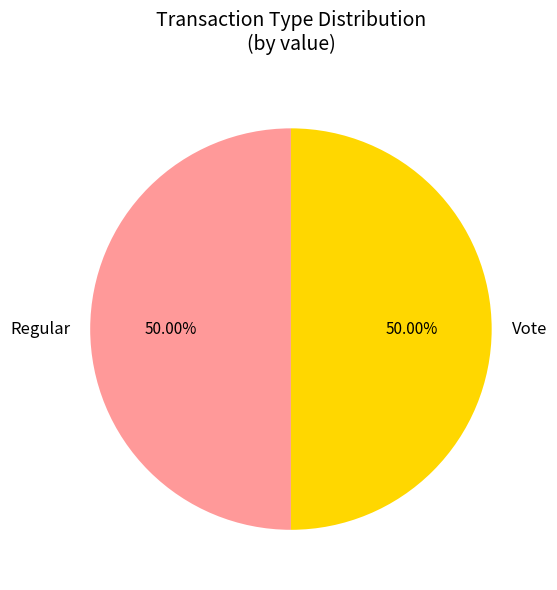

To the nearest percent, what is the difference between the largest and smallest slice percentages?

0%